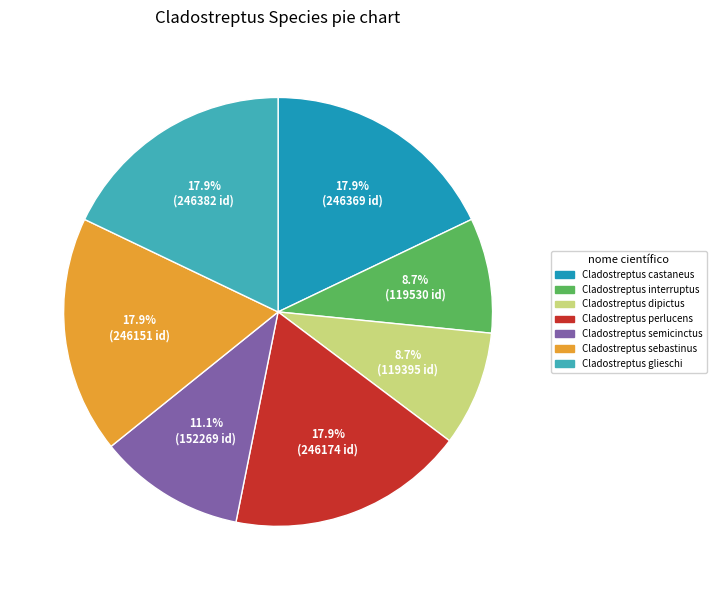

How many segments does this pie chart have?

7